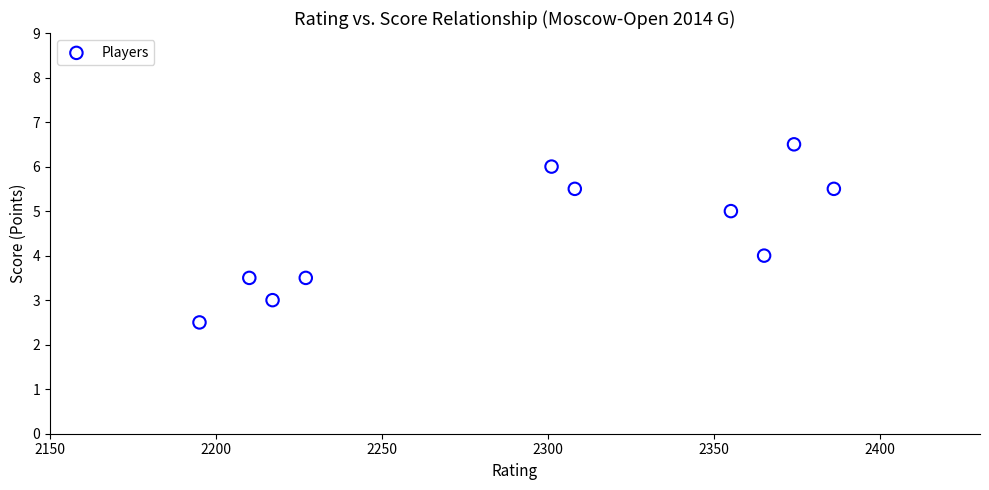

What is the average X value?

2293.8